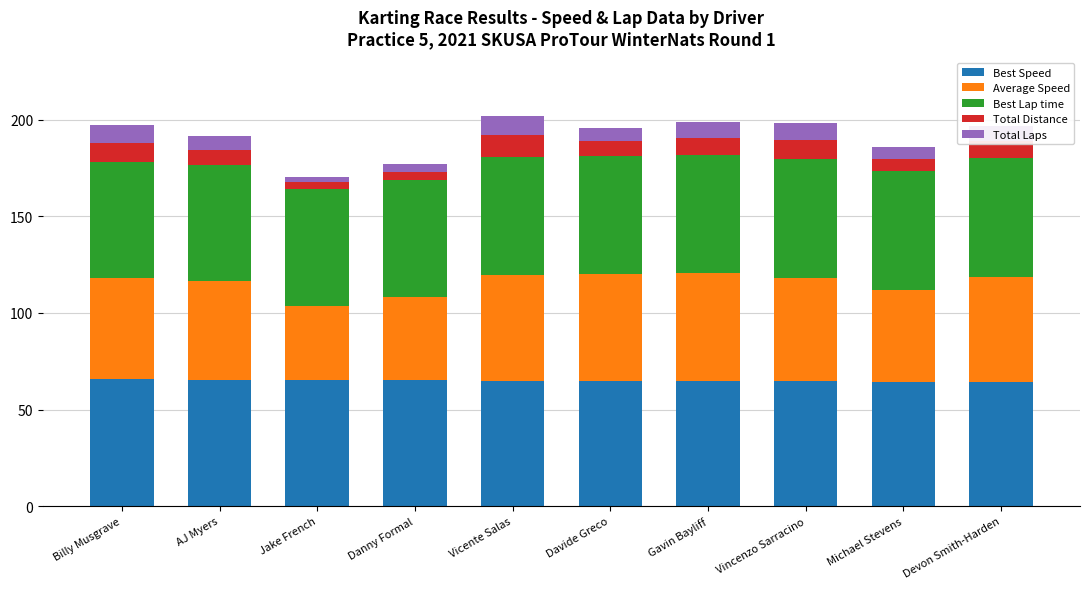

What is the maximum value for Best Speed?

65.6